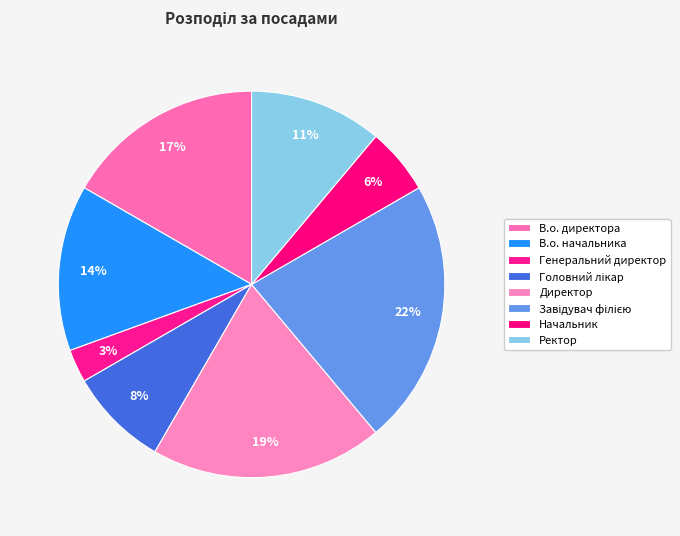

Which category has the biggest portion of the pie?

Завідувач філією